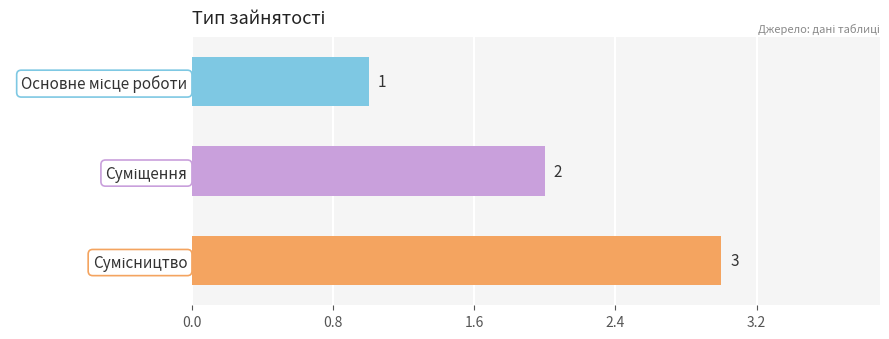

Are the bars grouped side by side (vs. stacked)?

No